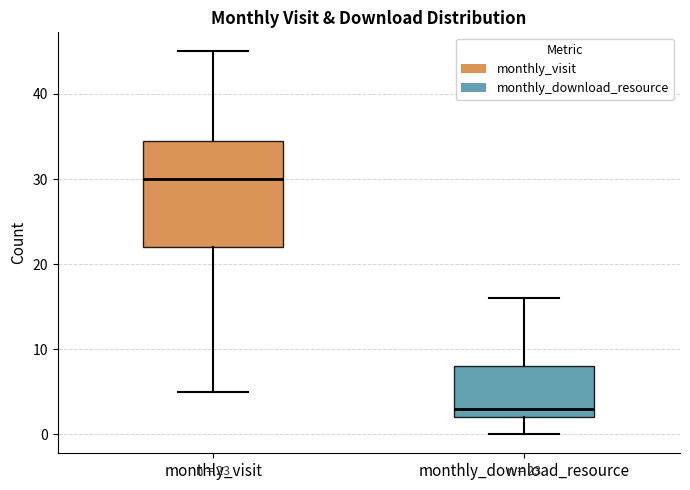

Which box's median line is the lowest?

monthly_download_resource